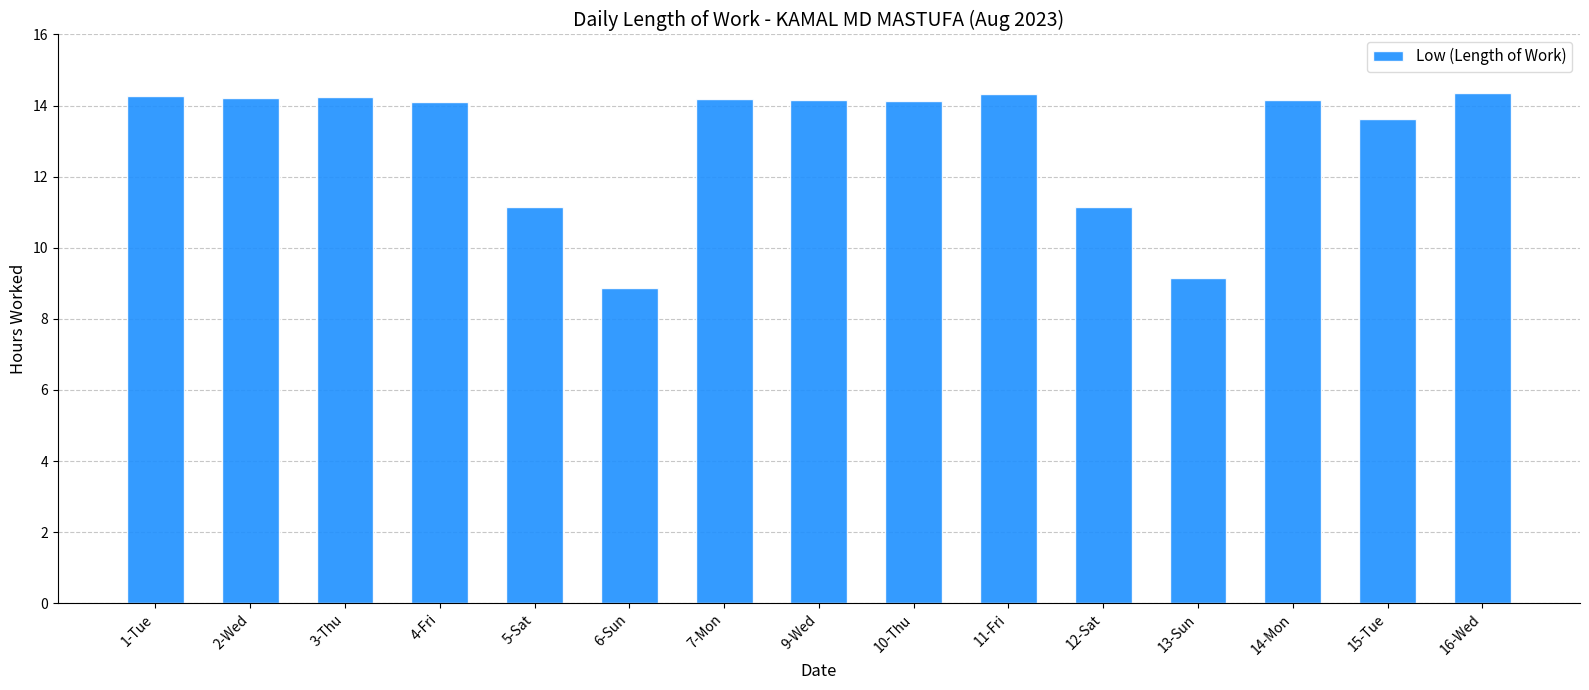

What is the change in value from 10-Thu to 15-Tue?

-0.5